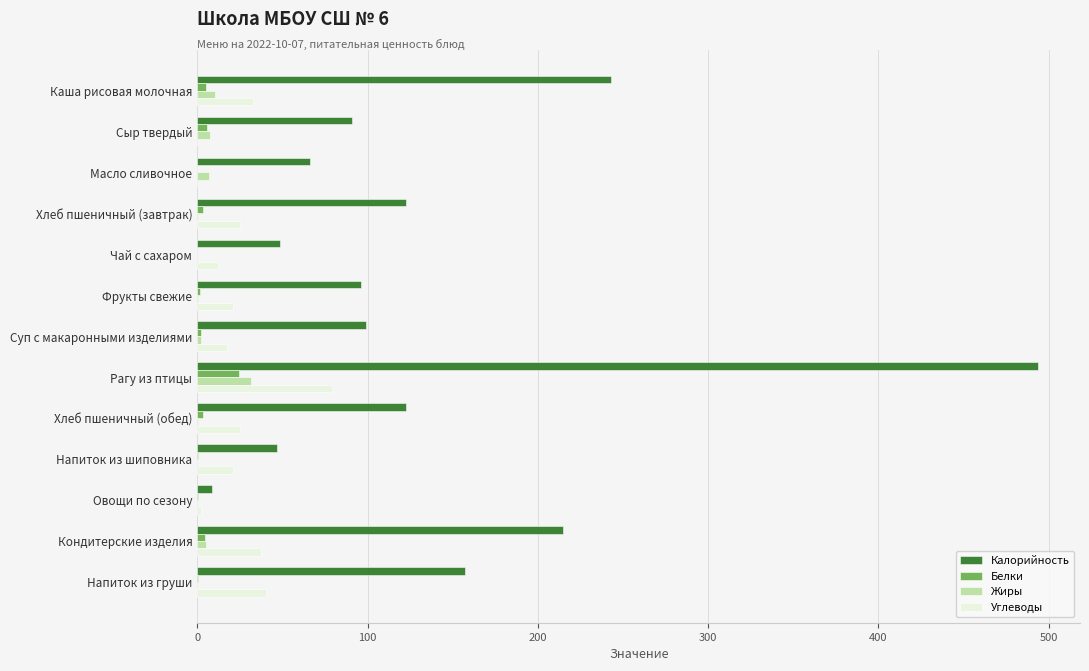

What is the maximum value for Калорийность?

493.7